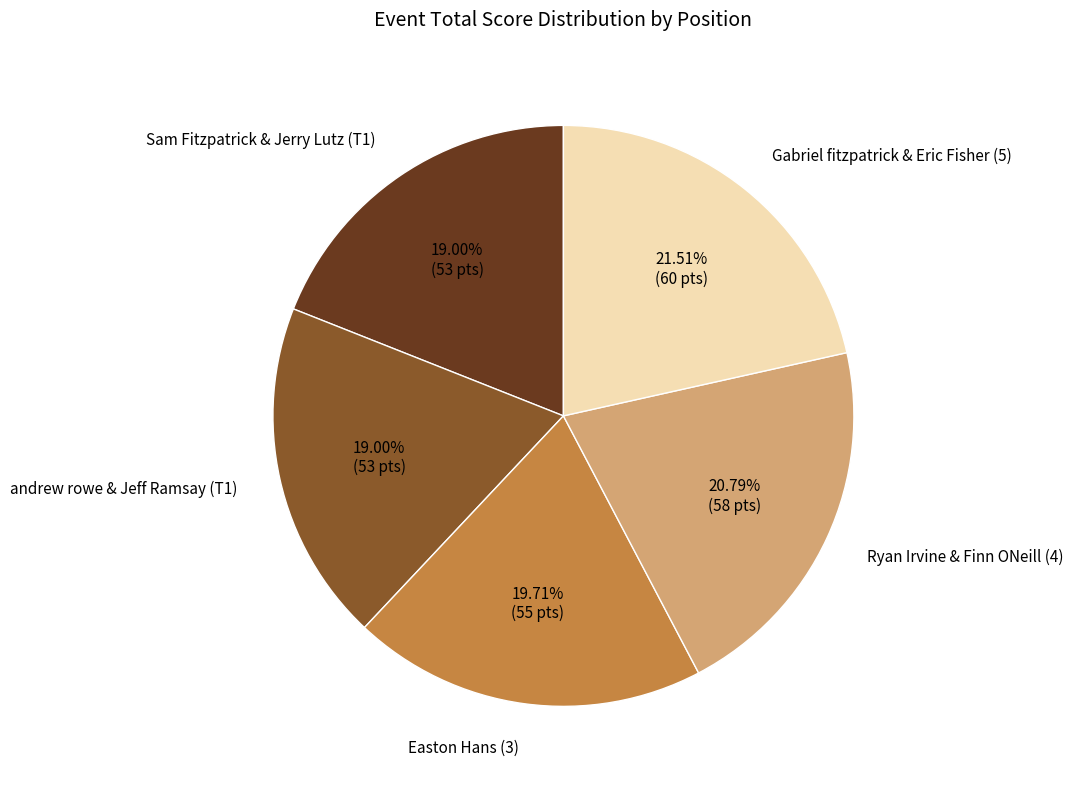

Is there any slice that represents more than half of the pie?

No